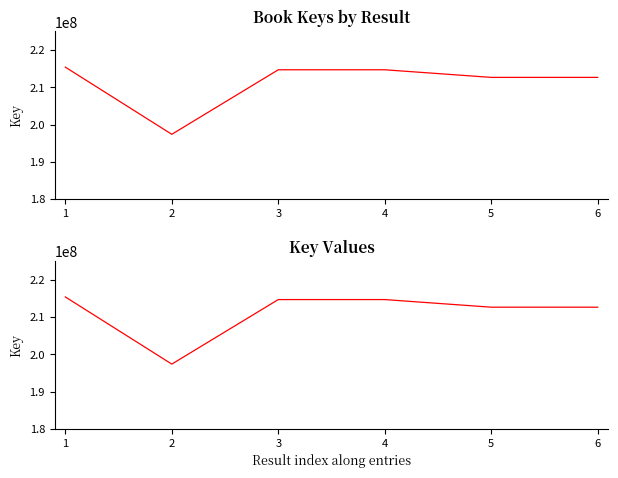

What is the change in value from 1 to 3?

-708459